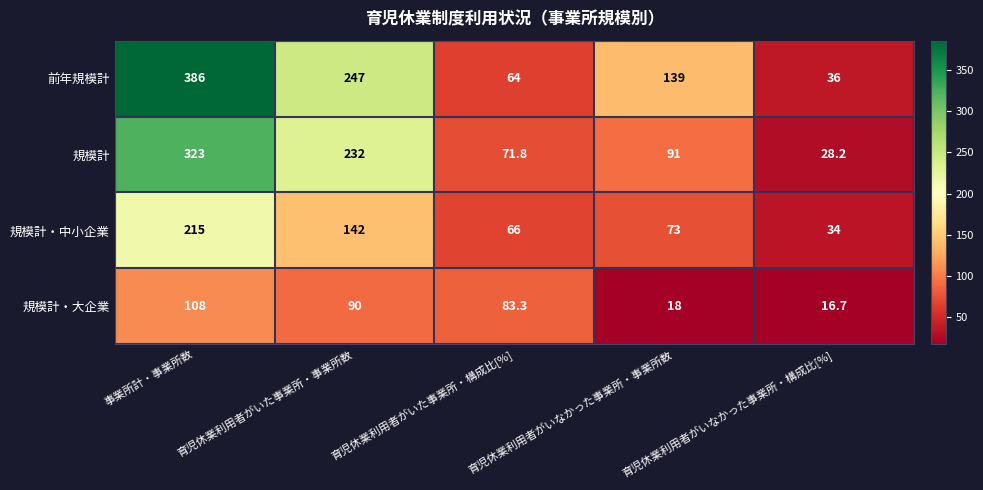

What is the approximate value of 規模計・中小企業 at 育児休業利用者がいた事業所・事業所数?

142.0